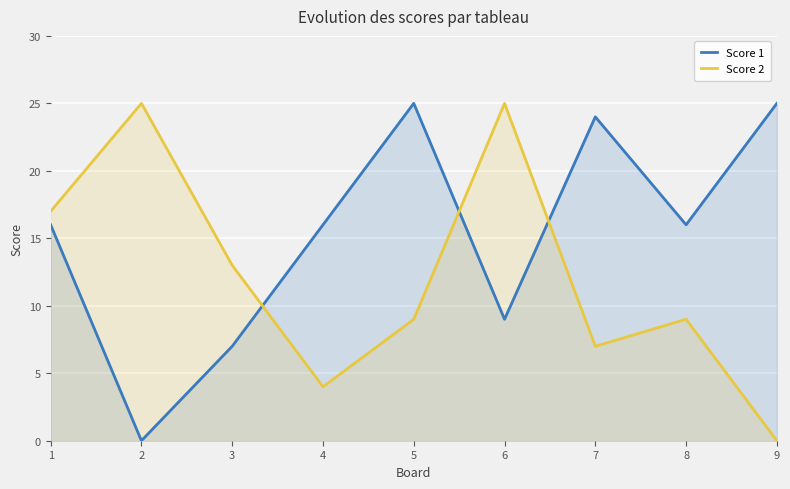

List the labels in order of Score 2 value, largest first.

2, 6, 1, 3, 5, 8, 7, 4, 9